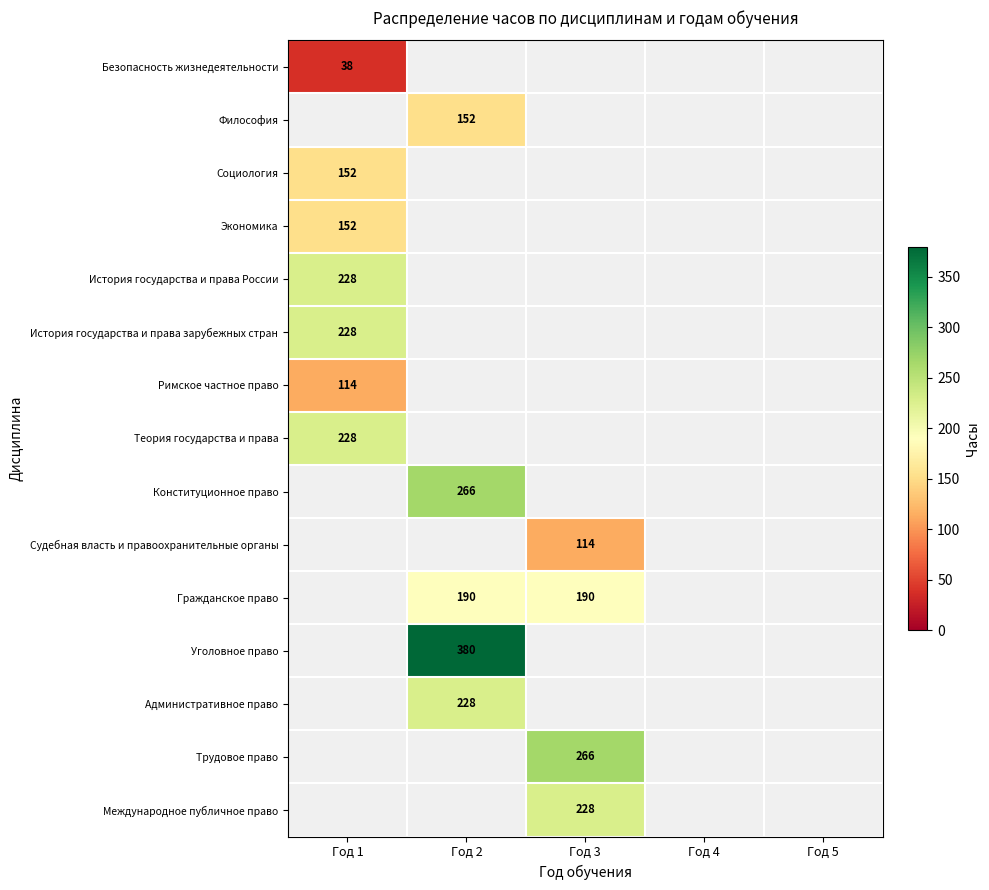

Is it true that Философия equals 76 at Год 2?

False